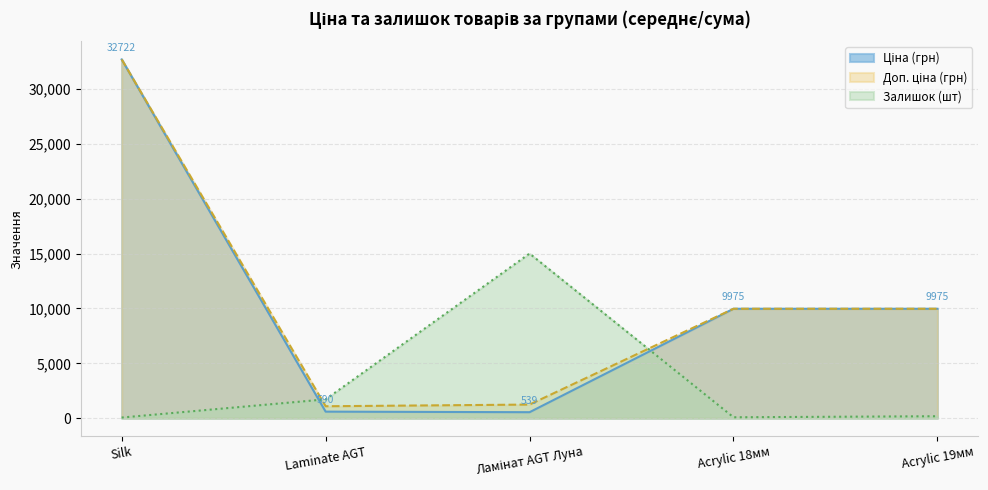

Which label corresponds to the largest value in the chart?

Silk